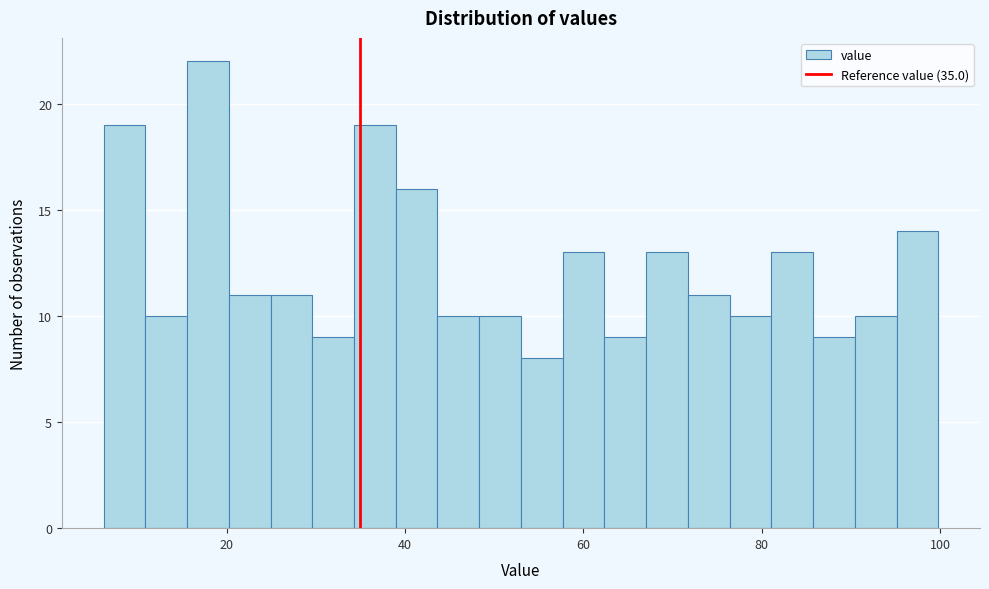

Read against the x-axis, roughly where is the centre of the tallest bar?

18